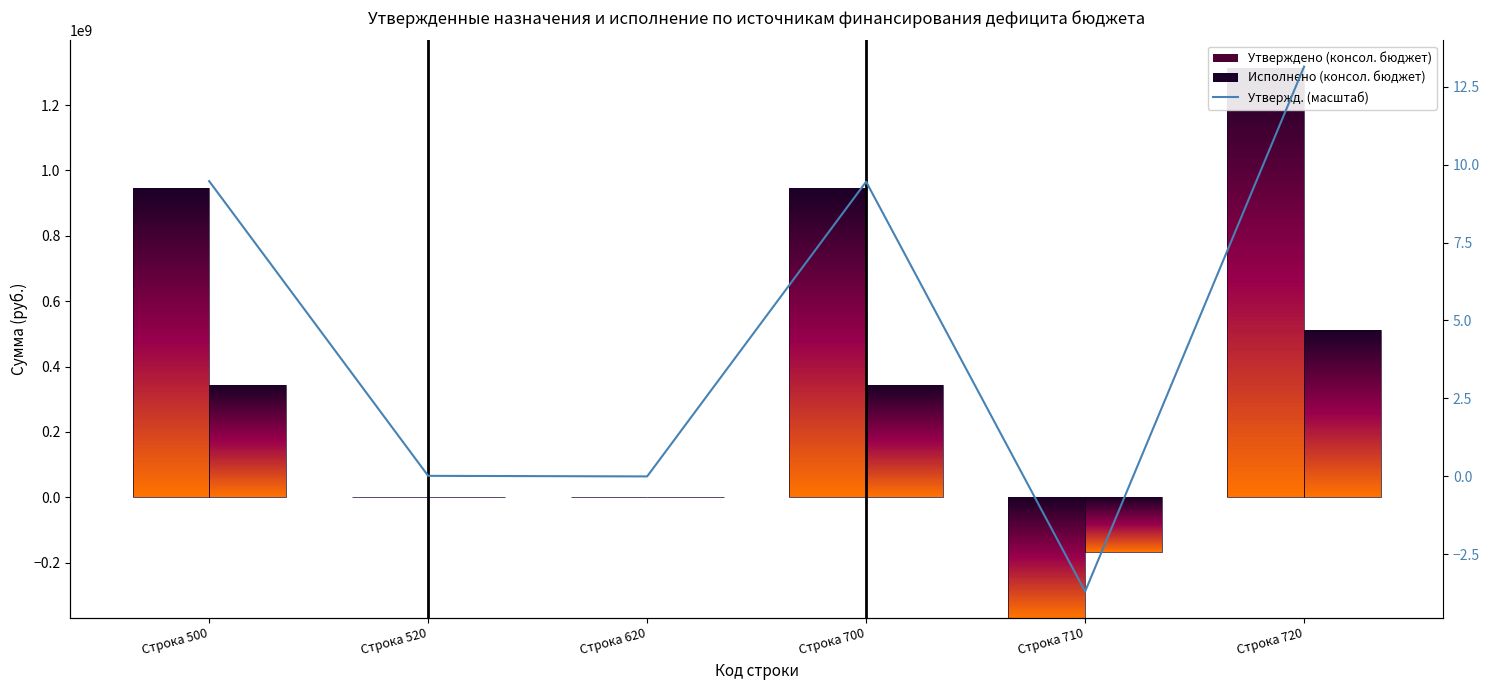

Where is Утвержденные назначения (масштаб) nearest to the value 4?

Строка 520